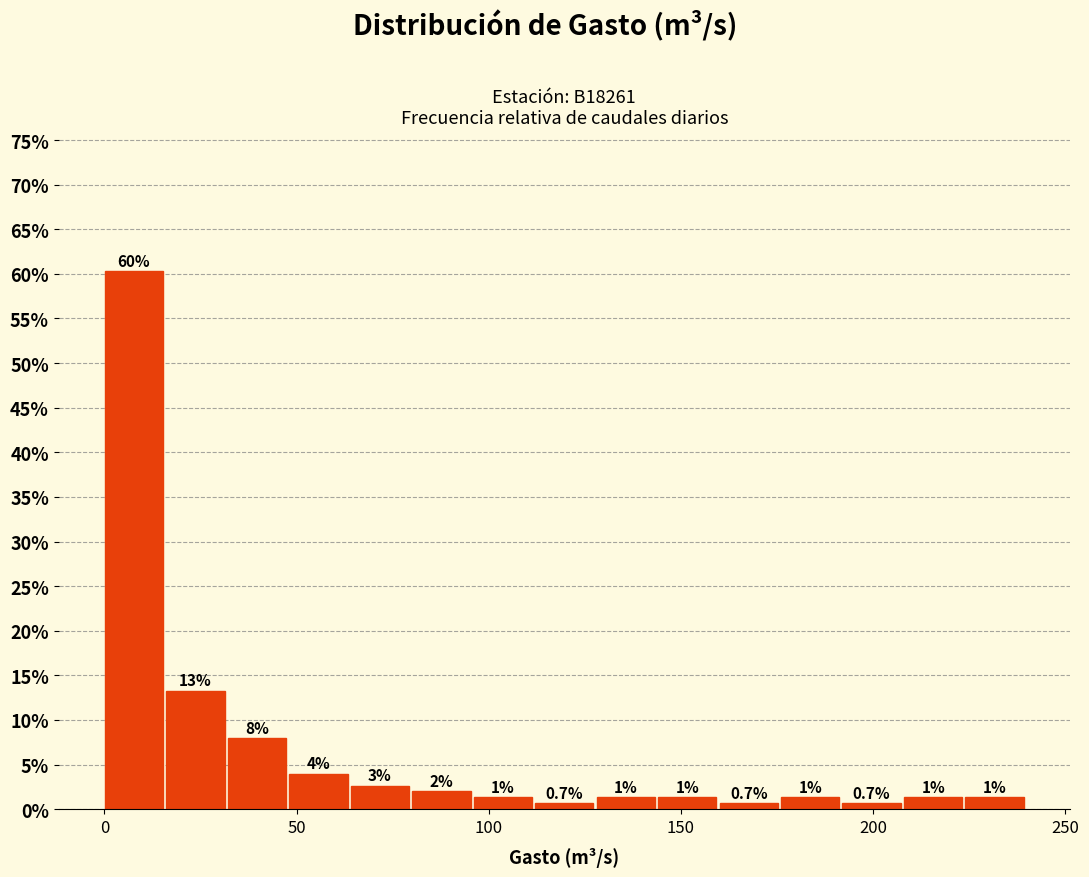

Read against the x-axis, roughly where is the centre of the tallest bar?

10